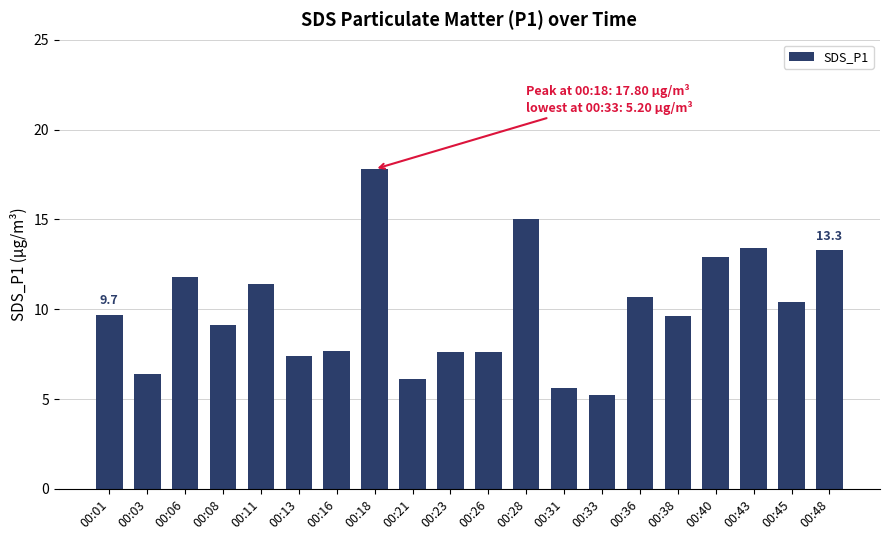

What is the sum of all values?

198.7